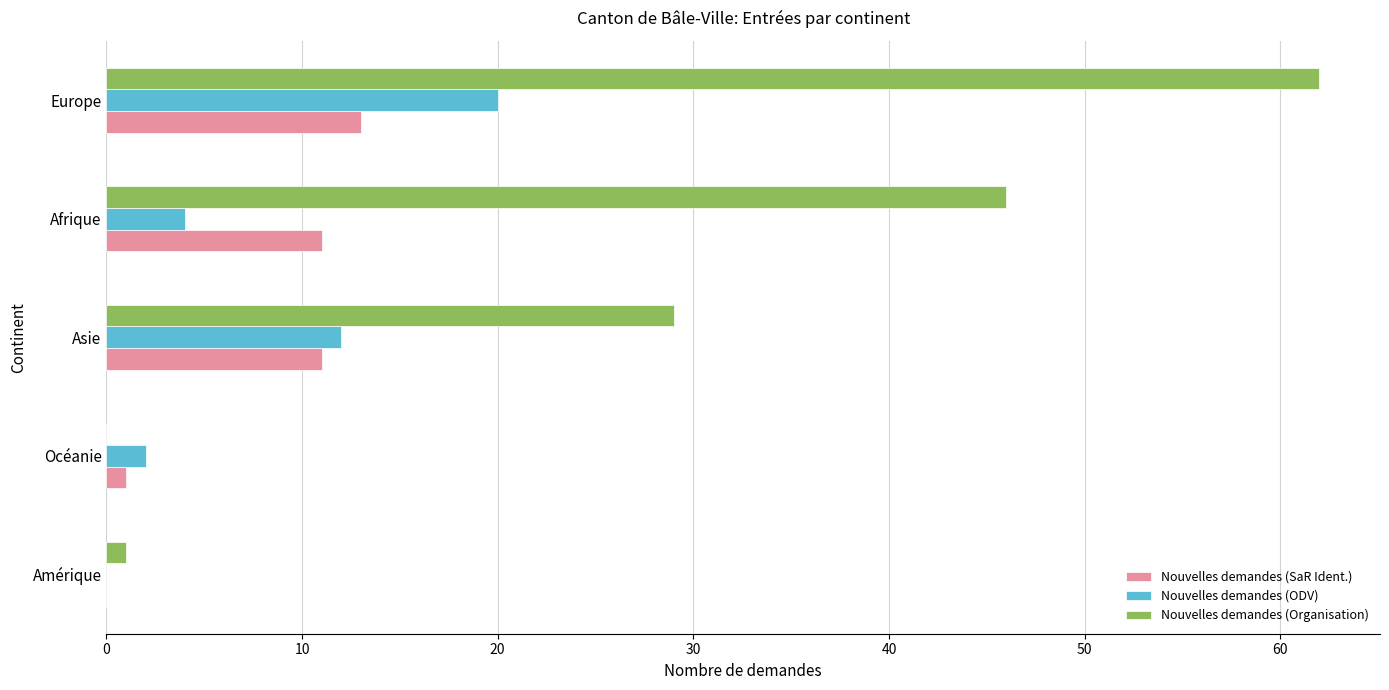

What is the approximate value of Nouvelles demandes (SaR Ident.) at Europe?

13